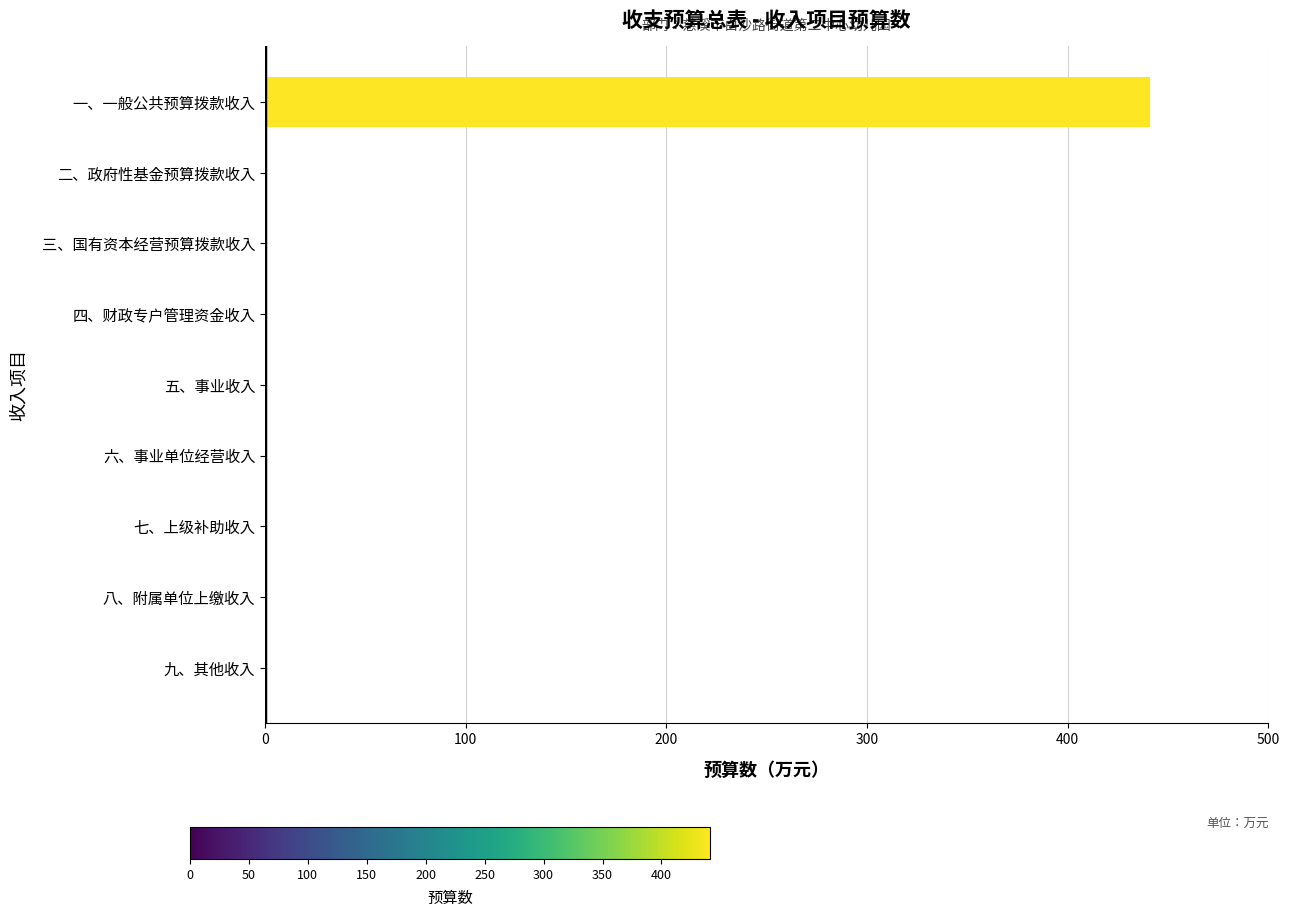

At which category does the chart reach its peak across all series?

一、一般公共预算拨款收入